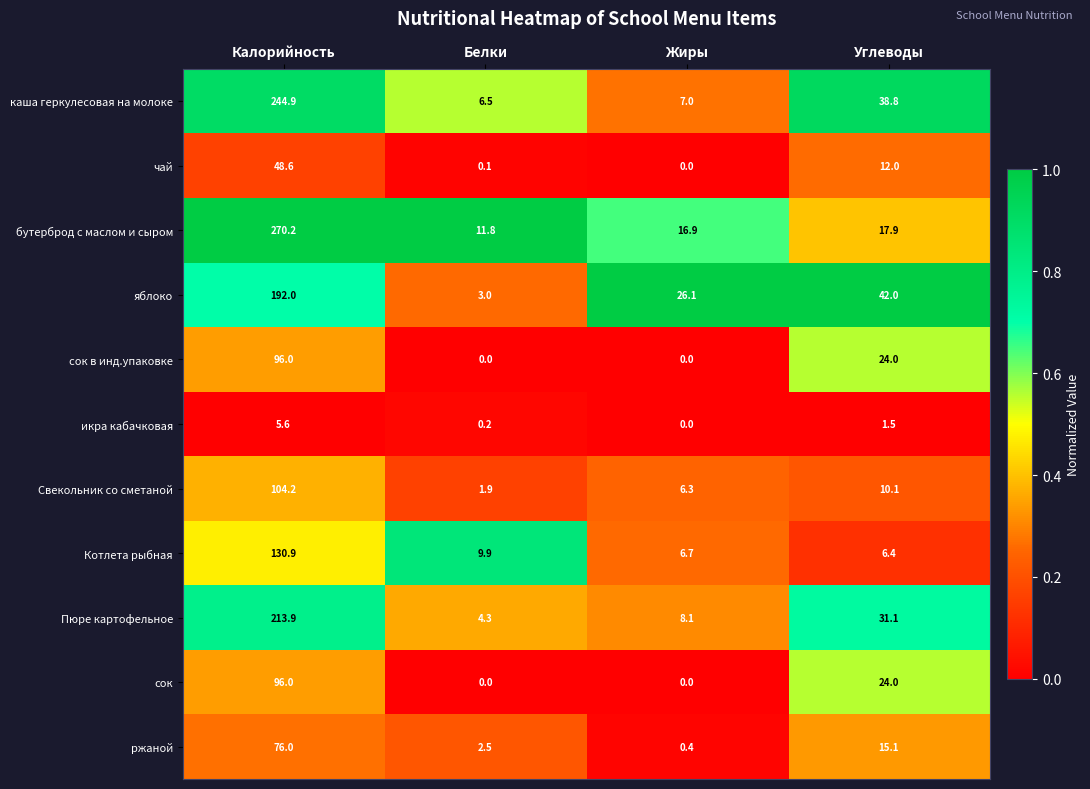

The ржаной series shows 2.5 at Белки. True or false?

True